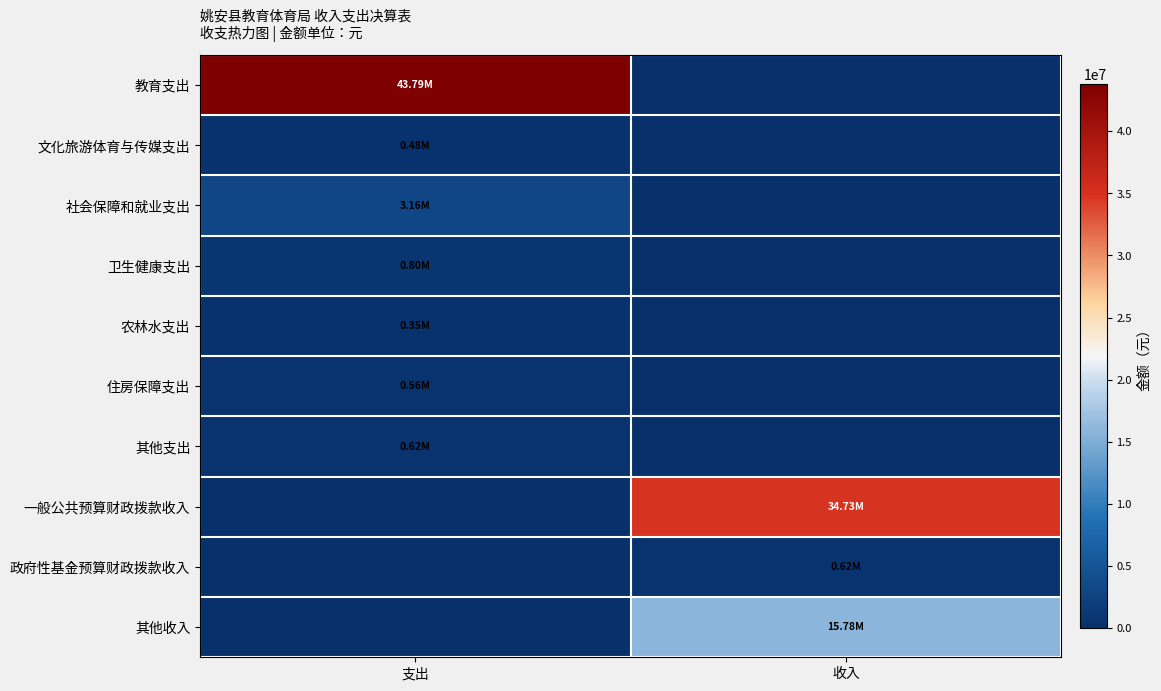

Reading right to left, what are all the values shown in this chart?

教育支出: 收入=0.0	支出=43789970.0
文化旅游体育与传媒支出: 收入=0.0	支出=483003.8
社会保障和就业支出: 收入=0.0	支出=3159867.1
卫生健康支出: 收入=0.0	支出=801709.2
农林水支出: 收入=0.0	支出=351700.0
住房保障支出: 收入=0.0	支出=555358.0
其他支出: 收入=0.0	支出=615961.3
一般公共预算财政拨款收入: 收入=34726167.1	支出=0.0
政府性基金预算财政拨款收入: 收入=615961.3	支出=0.0
其他收入: 收入=15778770.9	支出=0.0